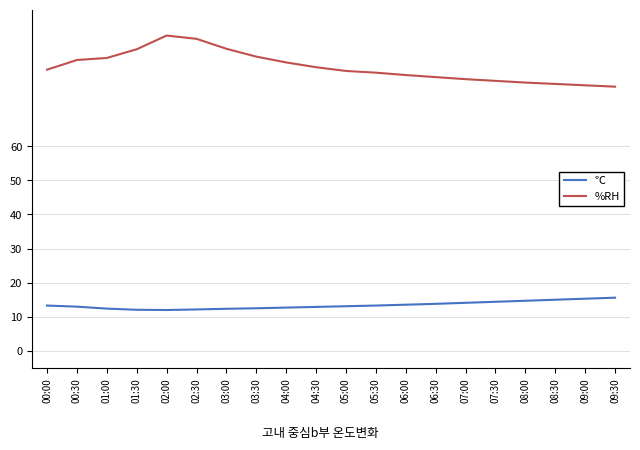

Rank the series at 08:00 from highest to lowest value.

%RH, ℃